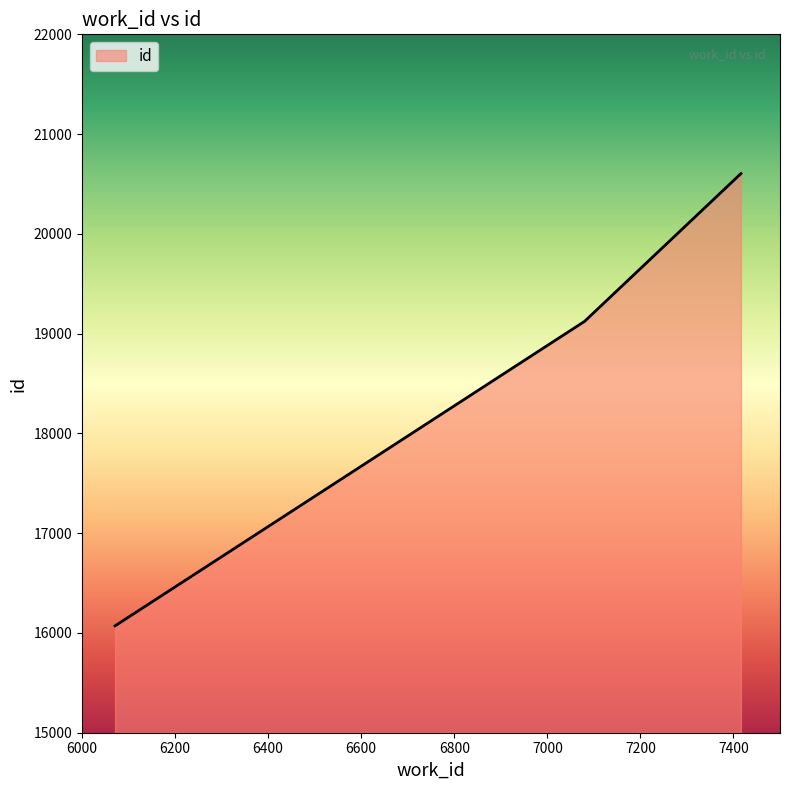

What is the smallest value displayed?

16071